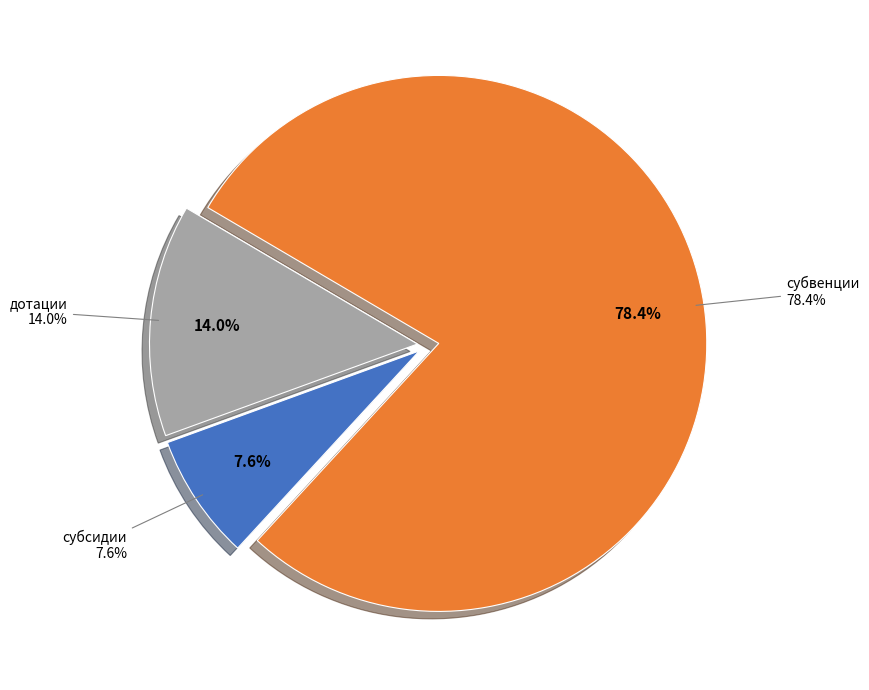

Do трансферты бюджету территориального фонда and субвенции together represent more than half of the pie?

Yes